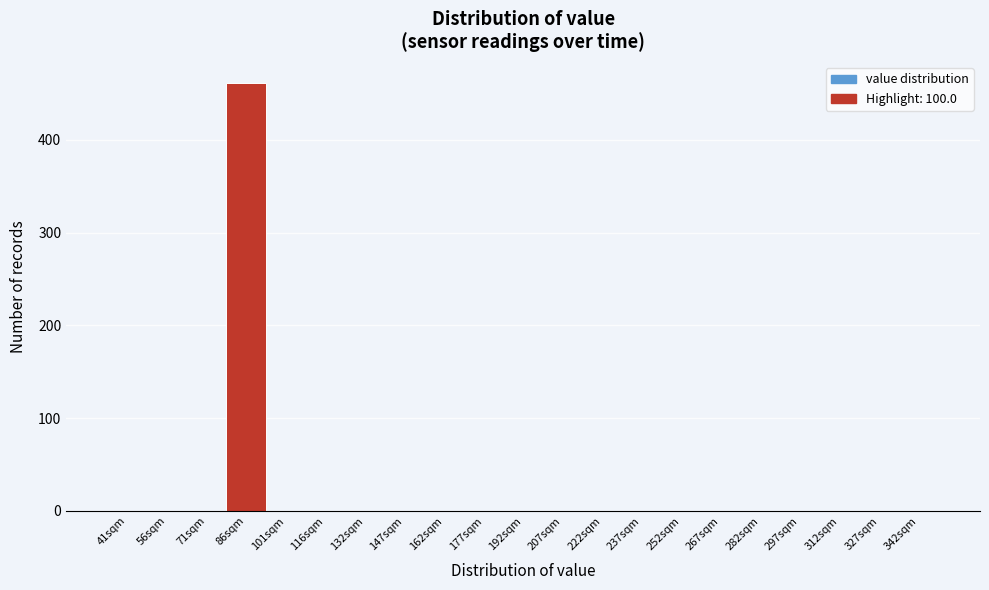

Reading left to right, transcribe all the data shown in this chart.

41sqm=0	56sqm=0	71sqm=0	86sqm=461	101sqm=0	116sqm=0	132sqm=0	147sqm=0	162sqm=0	177sqm=0	192sqm=0	207sqm=0	222sqm=0	237sqm=0	252sqm=0	267sqm=0	282sqm=0	297sqm=0	312sqm=0	327sqm=0	342sqm=0